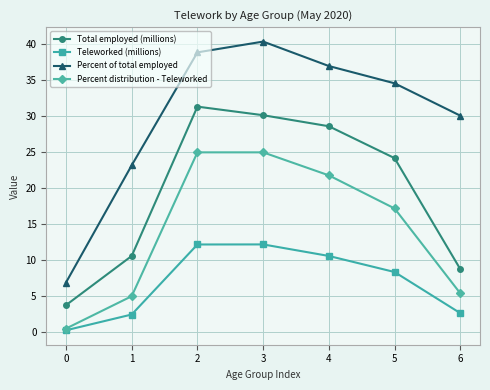

At which label does Total employed (millions) first exceed 24?

2